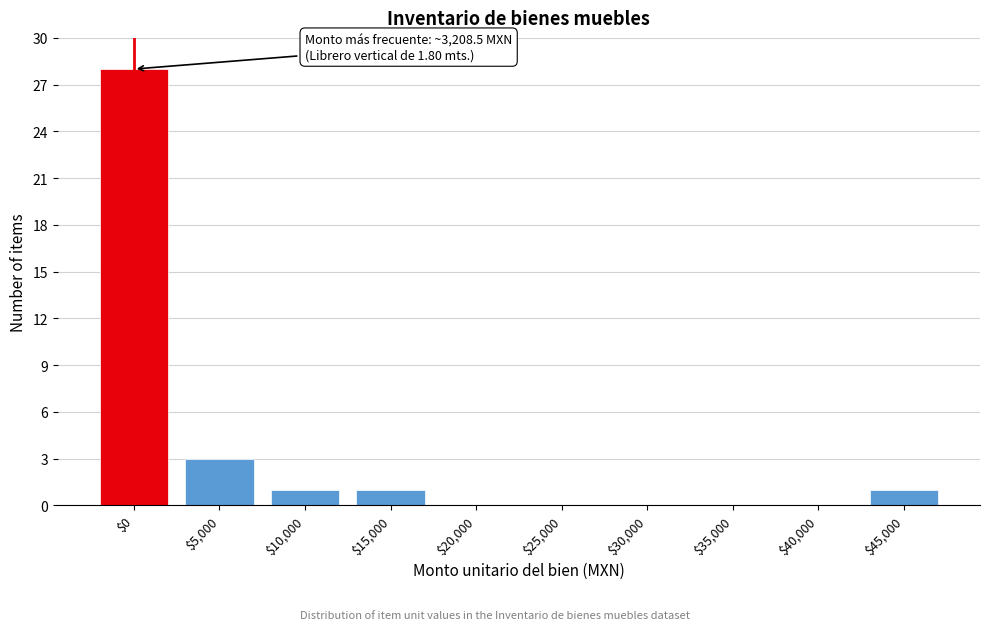

What is the sum of all values?

34